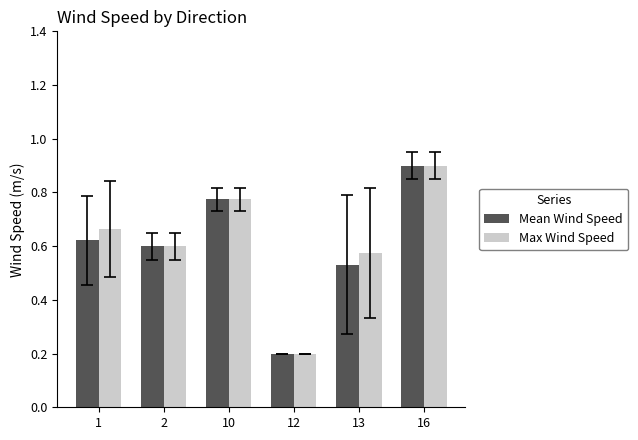

Rank the categories by Mean Wind Speed value from lowest to highest.

12, 13, 2, 1, 10, 16